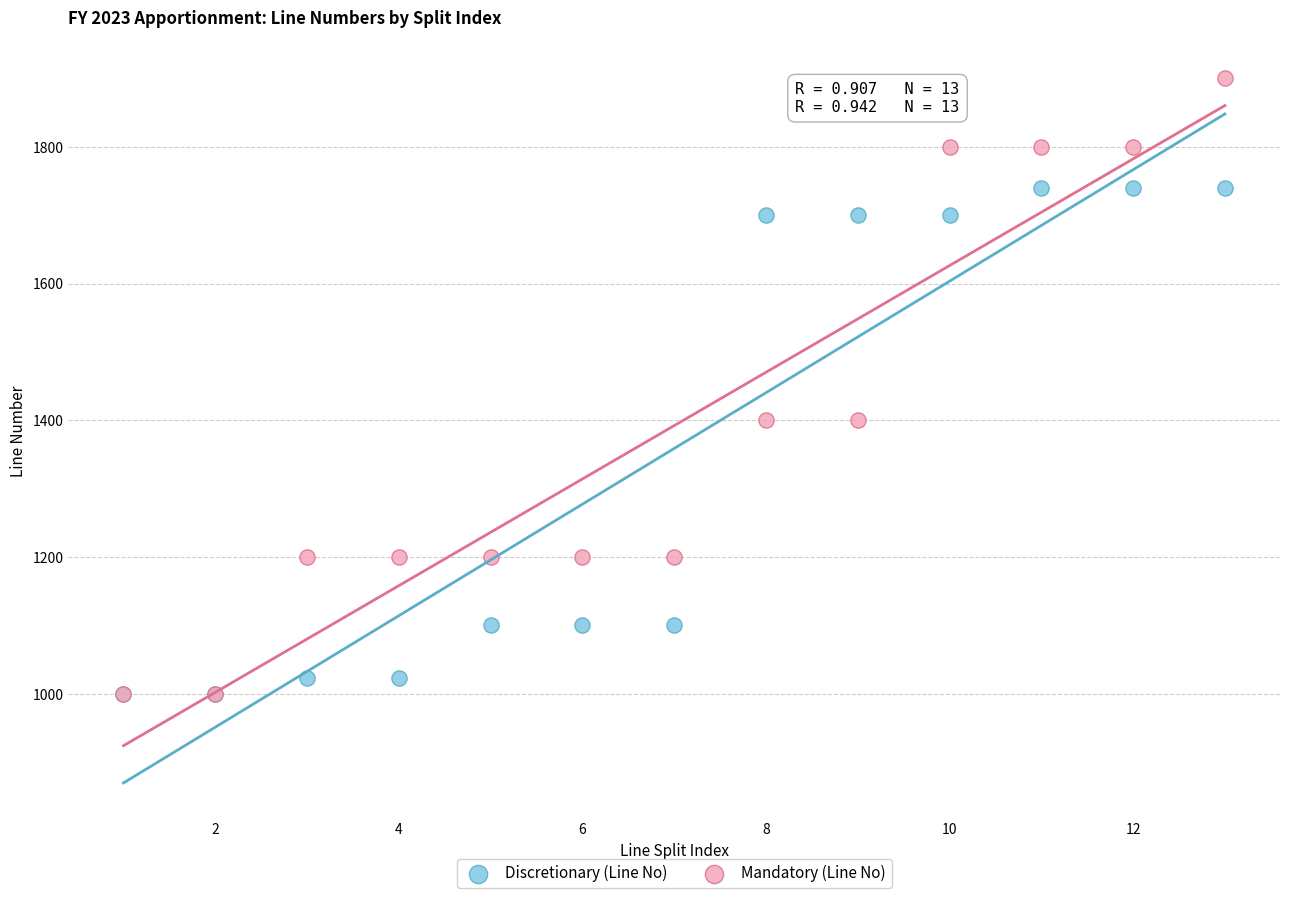

Which series has the widest spread of Y values?

Mandatory (Line No)